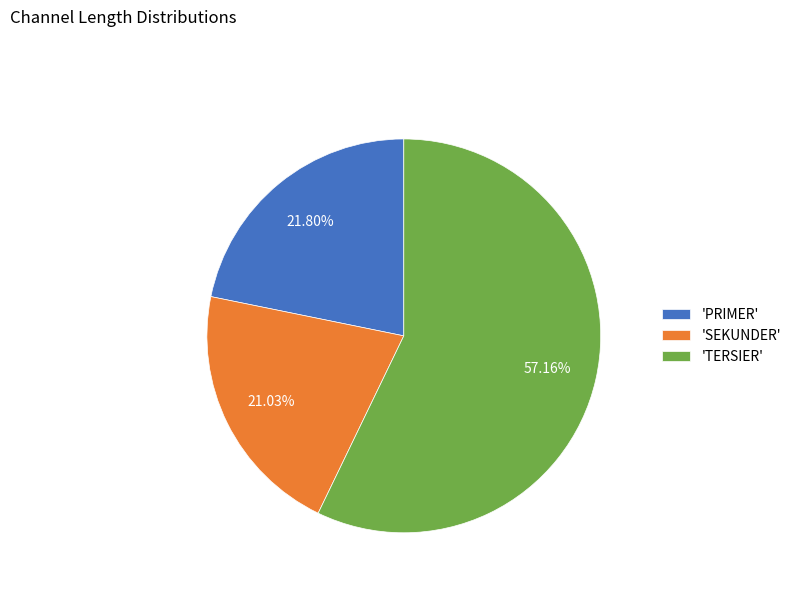

Which category has the smallest portion of the pie?

'SEKUNDER'